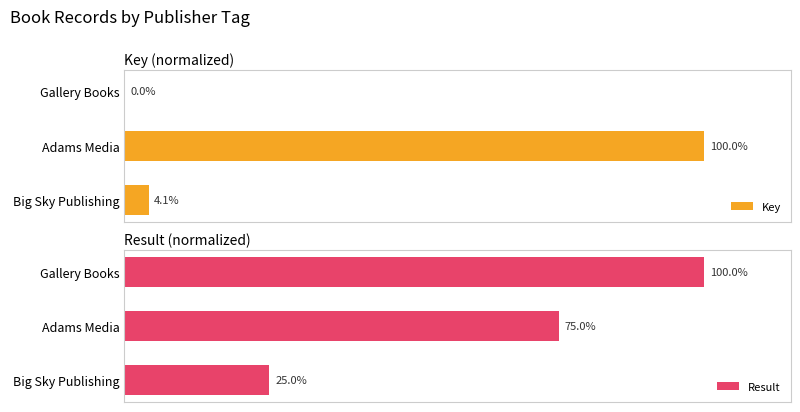

At which label is Key closest to 50?

Big Sky Publishing